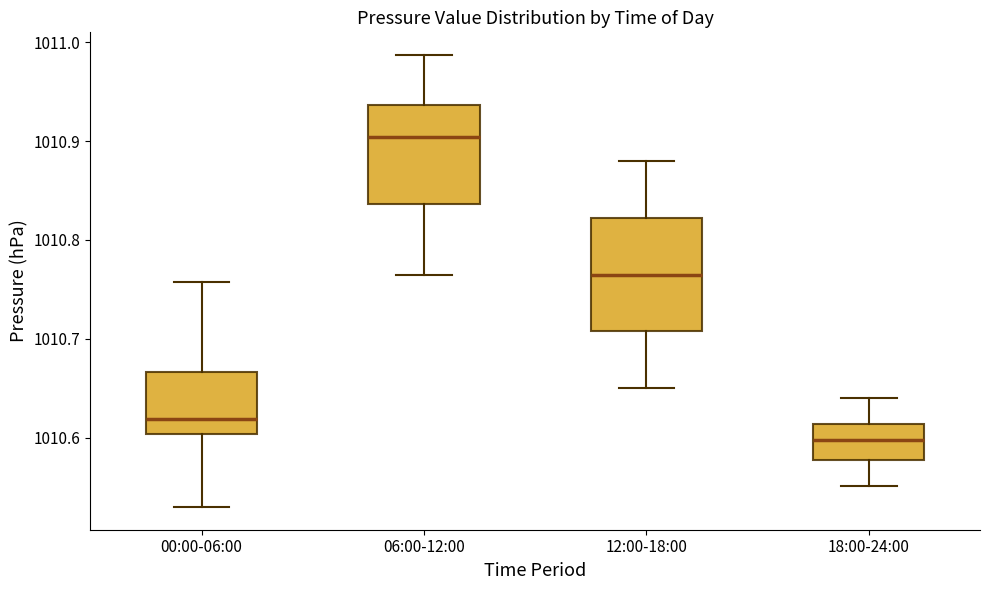

Which box's median line is the highest?

06:00-12:00